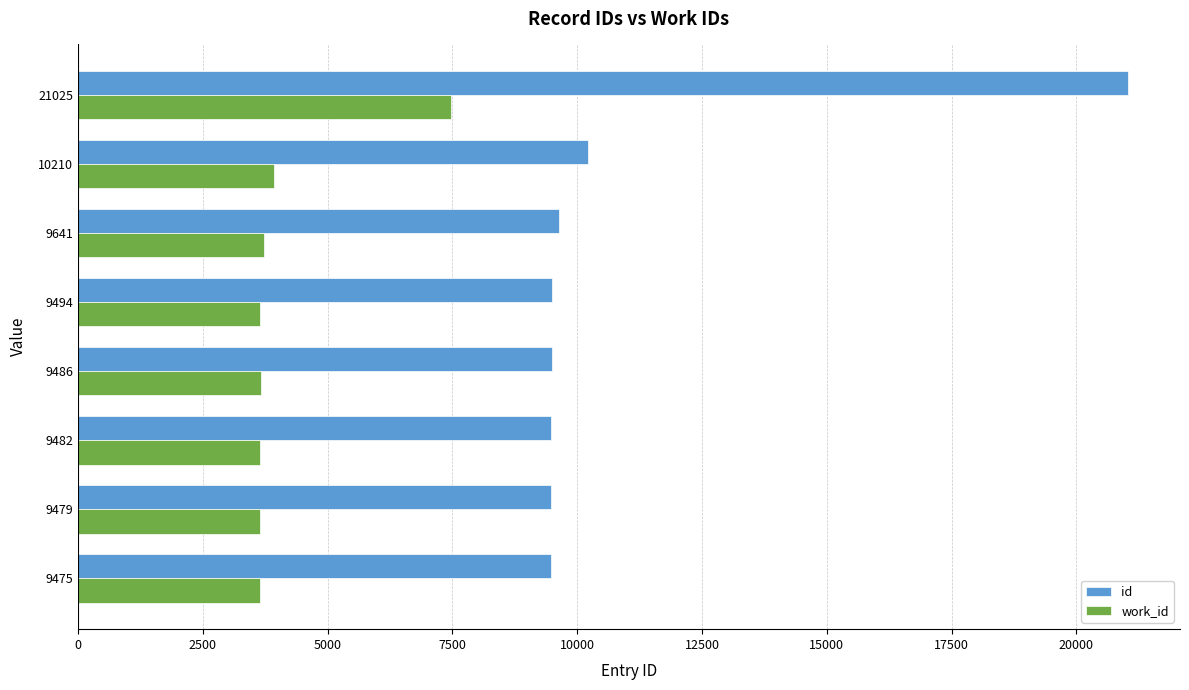

At which label is id closest to 15250?

10210